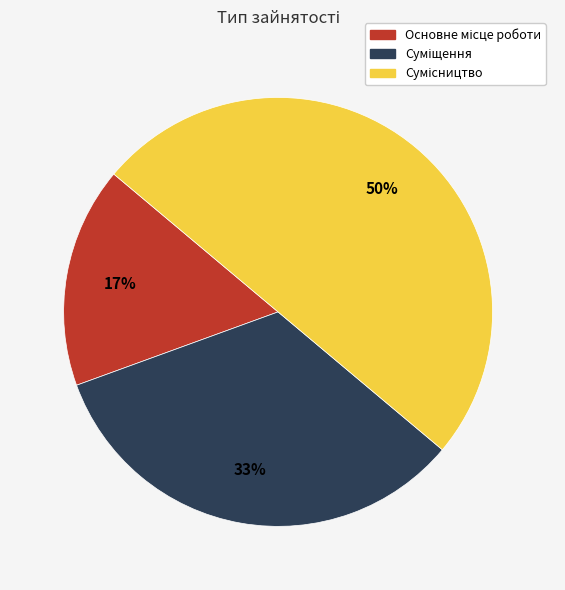

To the nearest percent, what is the average slice percentage?

33%